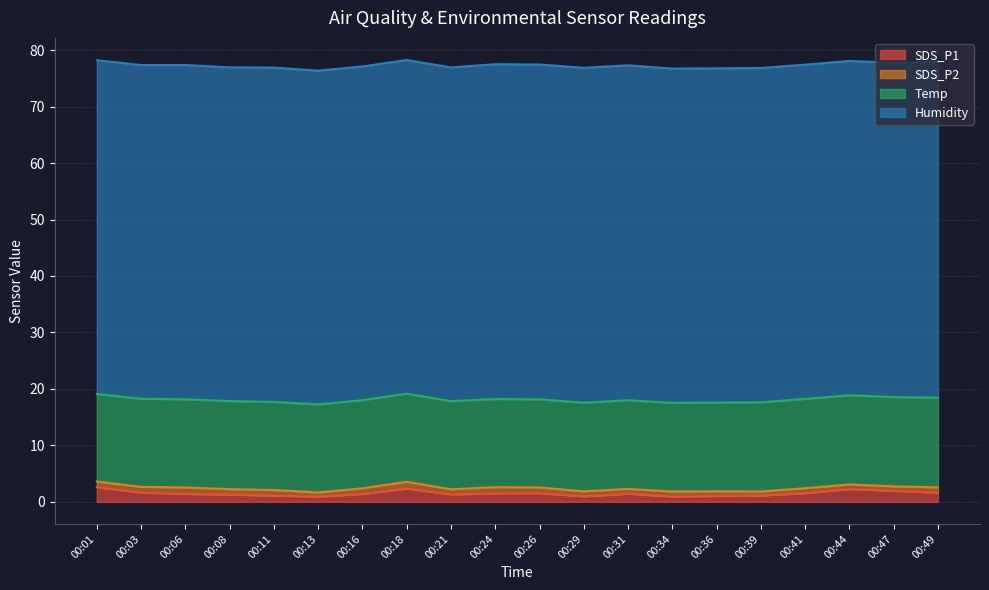

At 00:18, list the series in order from smallest to largest.

SDS_P2, SDS_P1, Temp, Humidity